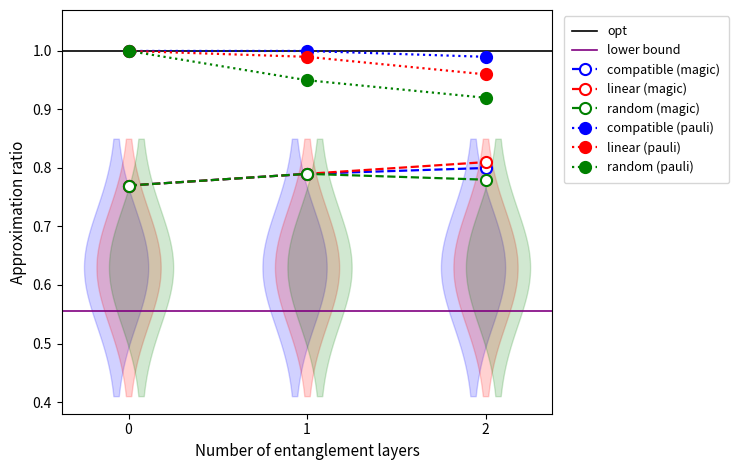

Between 0 and 2, which series saw the biggest shift?

random (pauli)